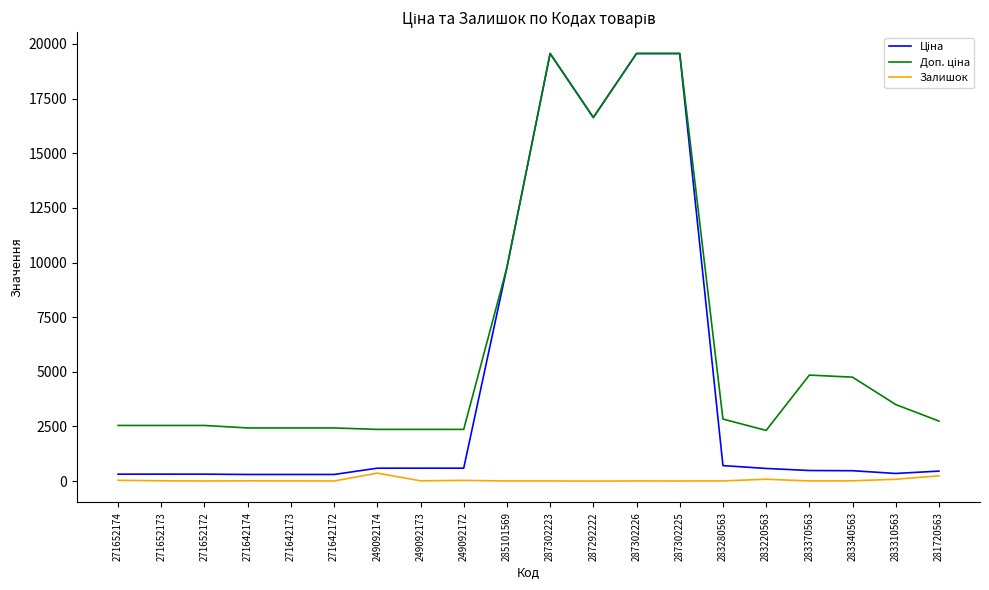

What is the greatest value displayed?

19564.9